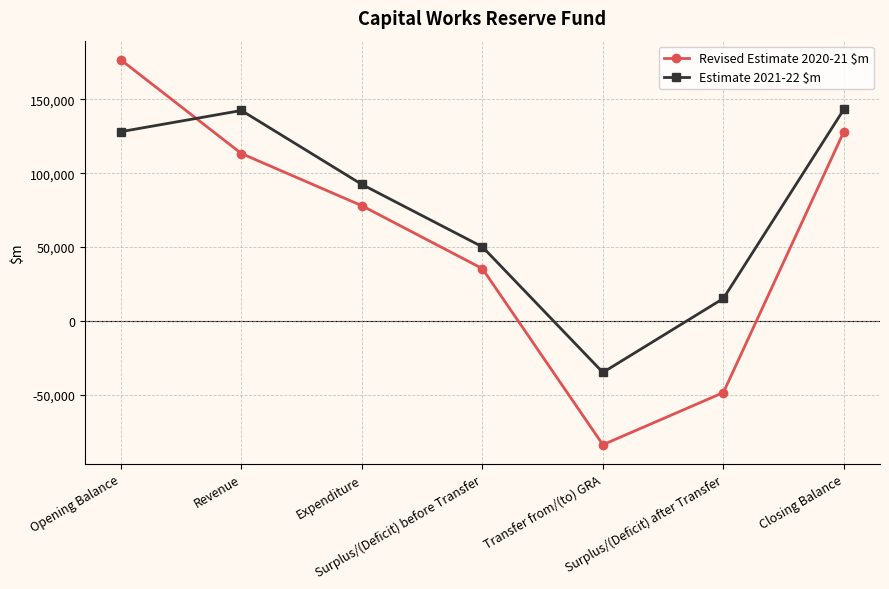

At Surplus/(Deficit) after Transfer, list the series in order from largest to smallest.

Estimate 2021-22 $m, Revised Estimate 2020-21 $m